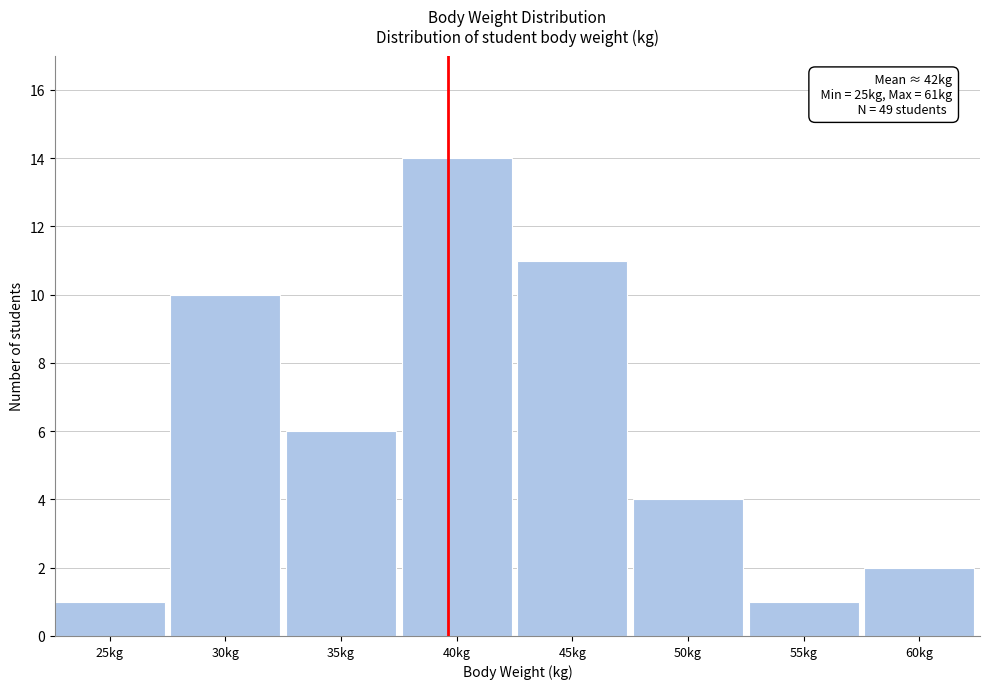

Reading left to right, list all the values displayed in this chart.

25kg=1	30kg=10	35kg=6	40kg=14	45kg=11	50kg=4	55kg=1	60kg=2